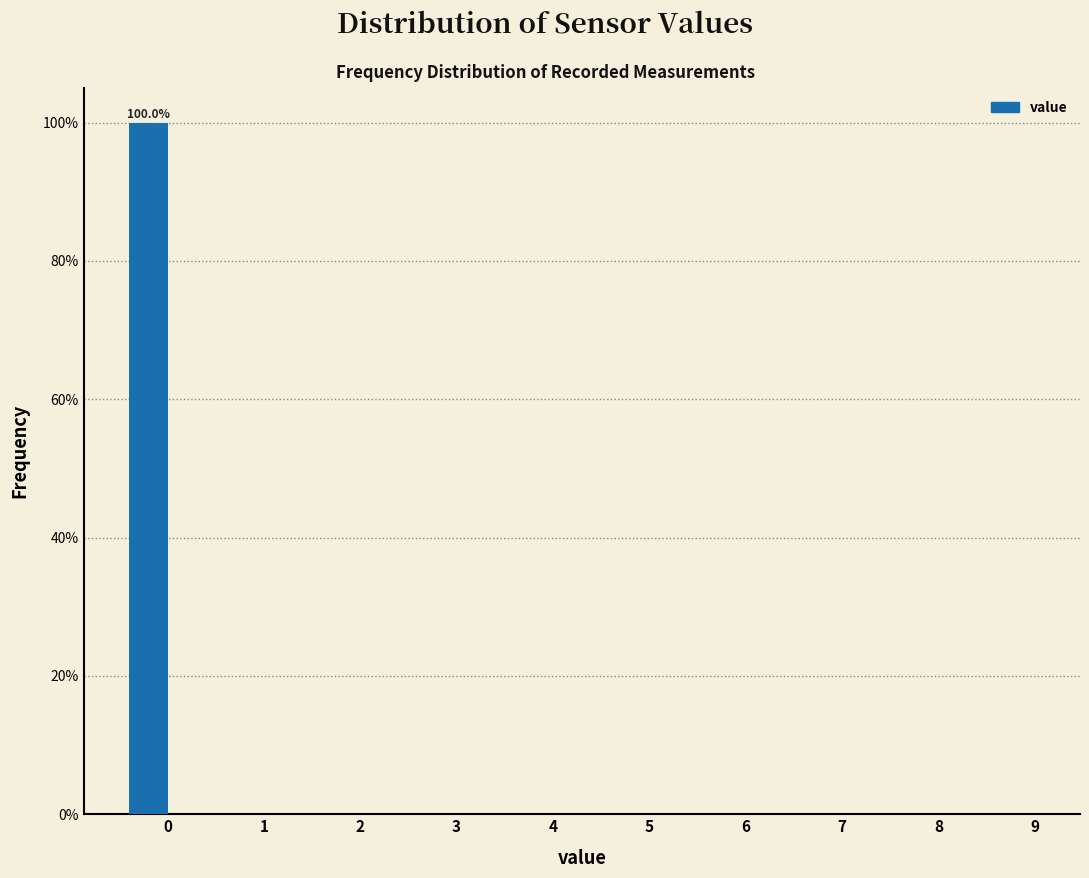

Reading left to right, what are all the values shown in this chart?

0=100	1=0	2=0	3=0	4=0	5=0	6=0	7=0	8=0	9=0